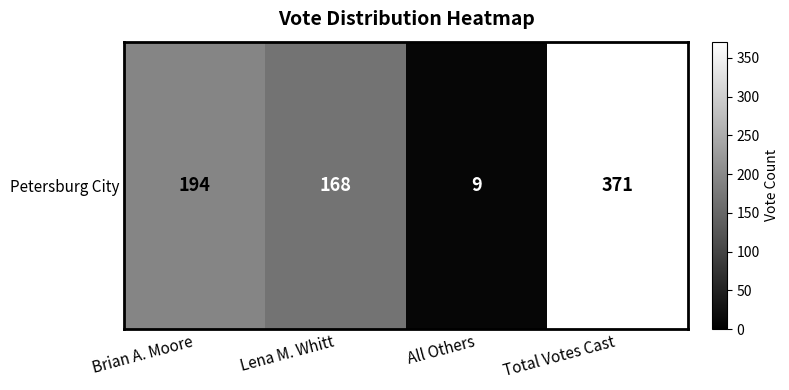

List the labels in order of value, largest first.

Total Votes Cast, Brian A. Moore, Lena M. Whitt, All Others